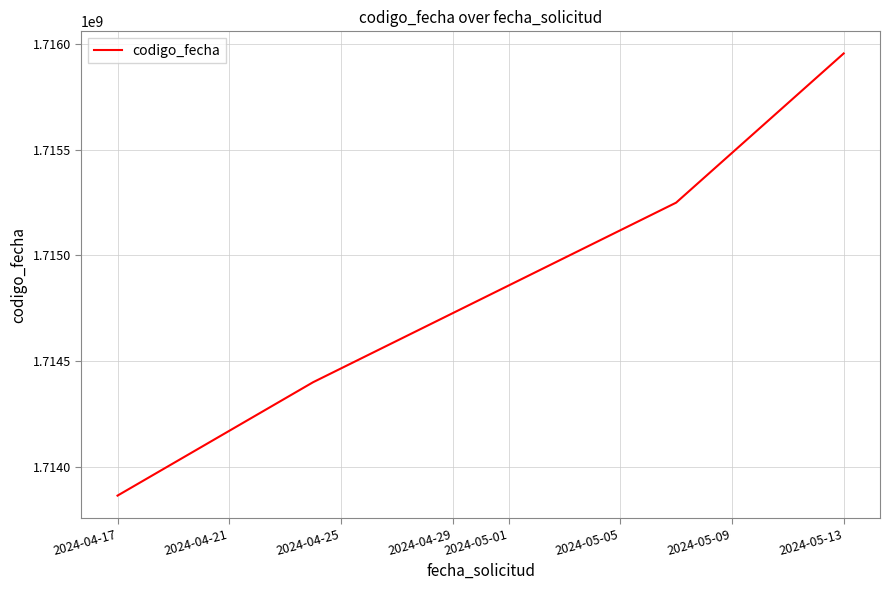

Is this an area chart (filled region under the line)?

No